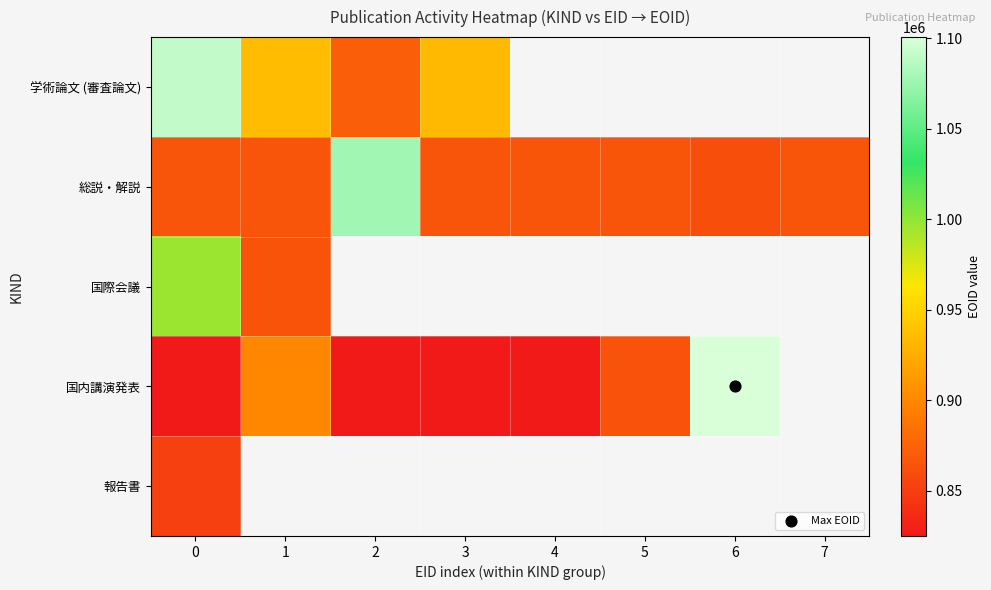

Rank the series by their maximum value, from lowest to highest.

報告書, 国際会議, 総説・解説, 学術論文 (審査論文), 国内講演発表